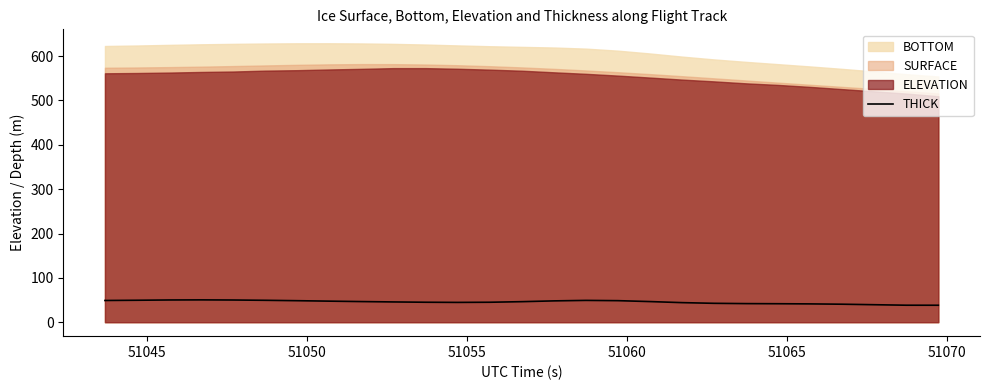

What is the minimum value for THICK?

38.3